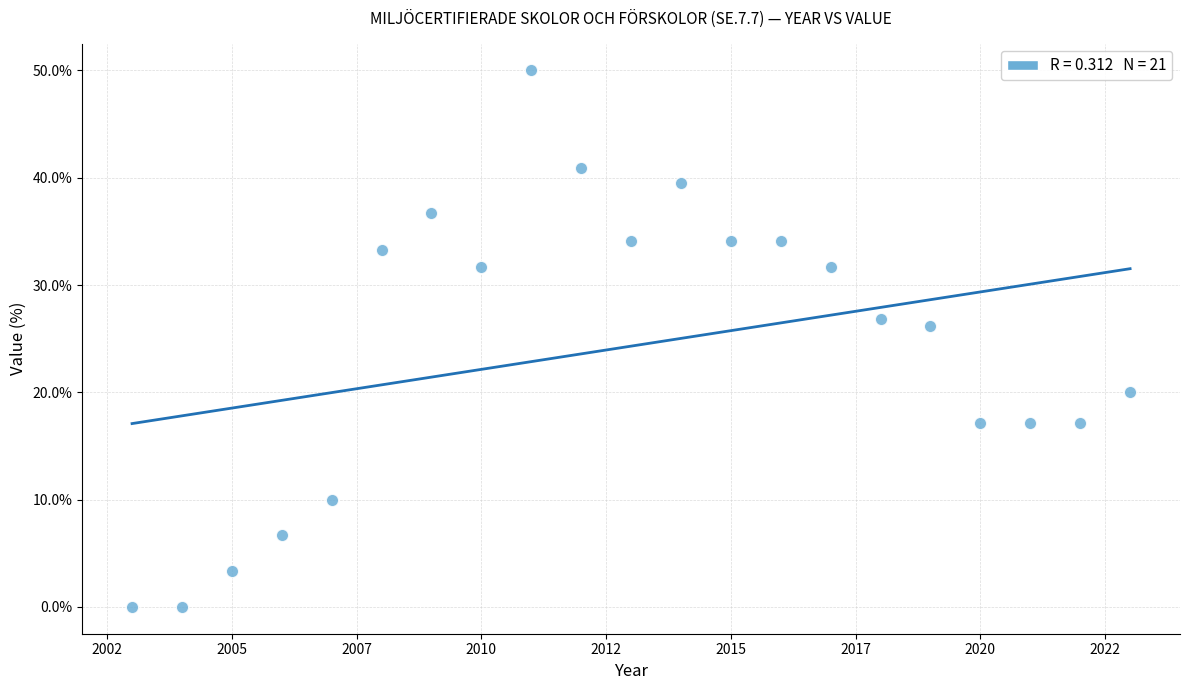

What Y value in the scatter plot is closest to 25?

26.2